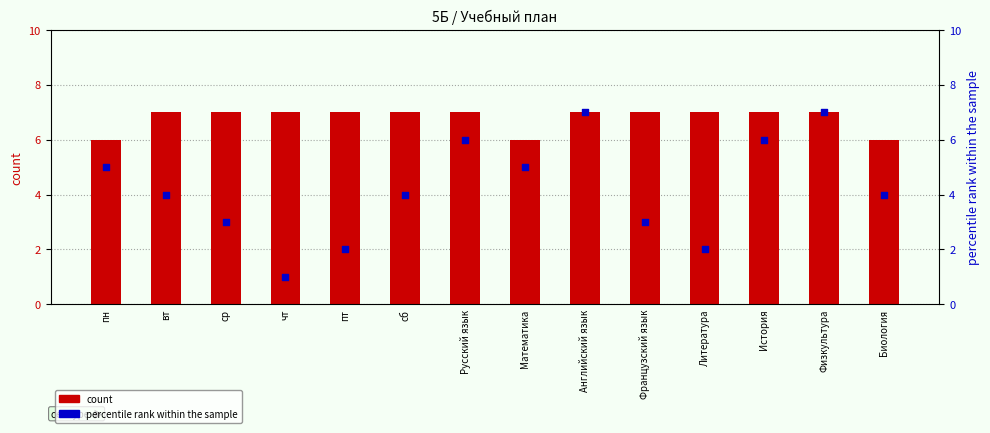

Which series has the largest Y range (max minus min)?

percentile rank within the sample